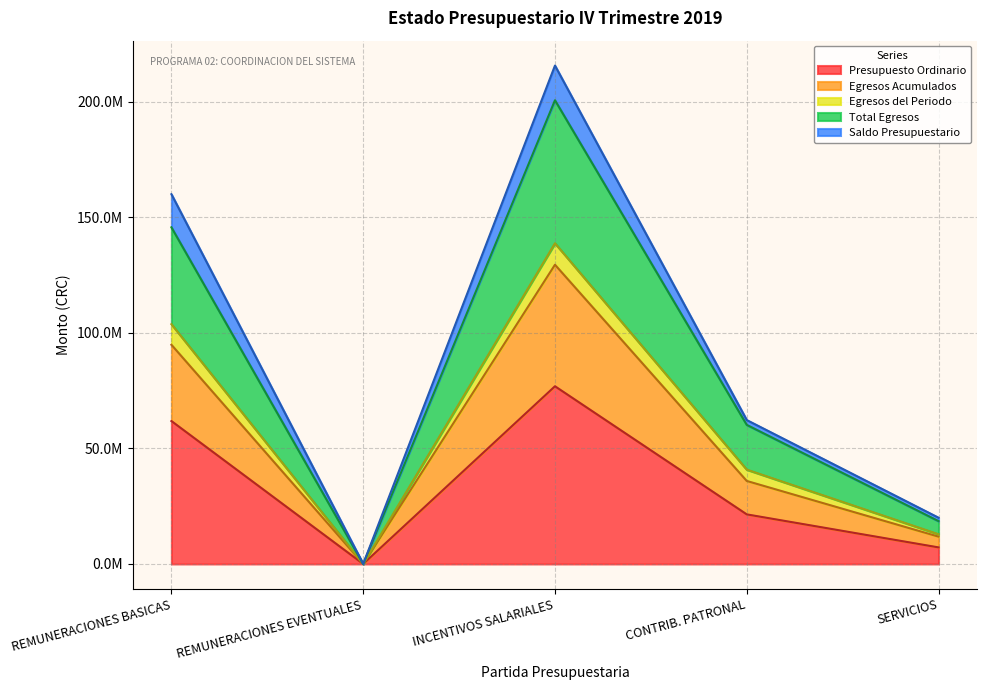

What are all the series names shown in the legend?

Presupuesto Ordinario, Egresos Acumulados, Egresos del Periodo, Total Egresos, Saldo Presupuestario